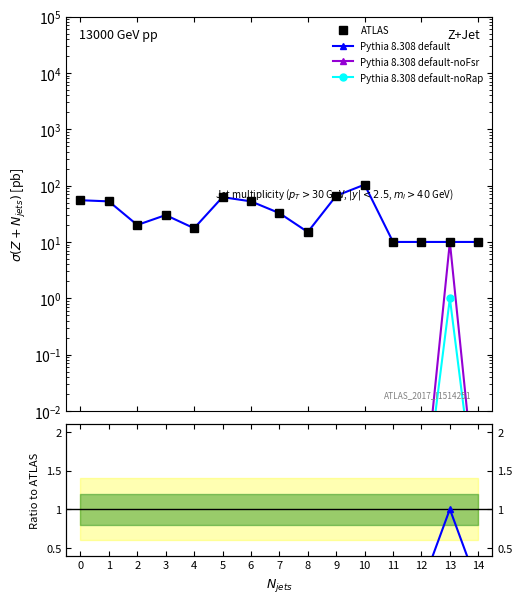

Which series has the largest range (max minus min)?

ATLAS